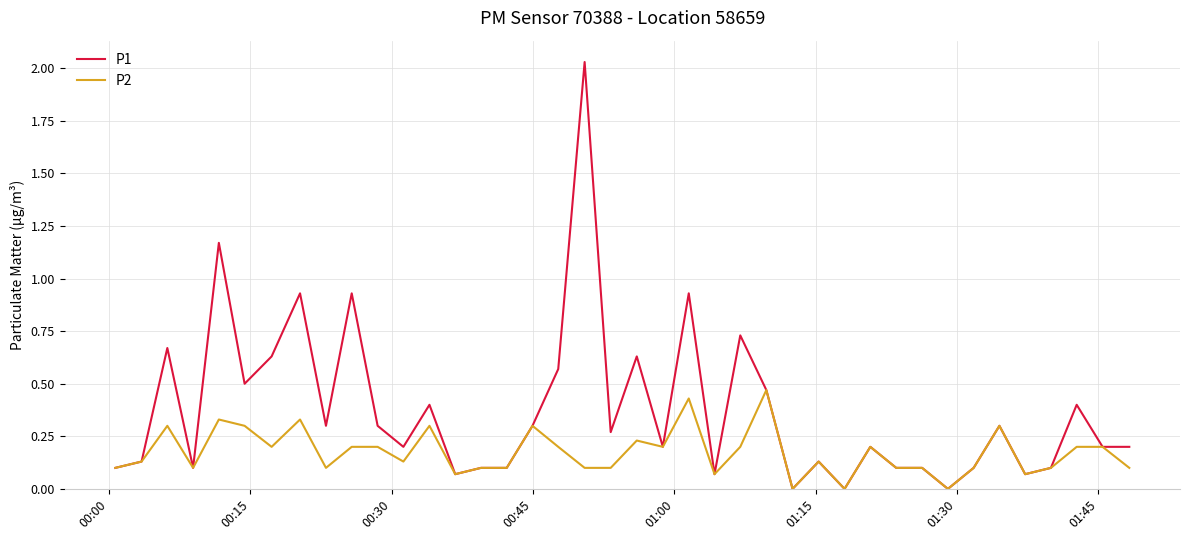

List the series in order of their peak value, highest first.

P1, P2